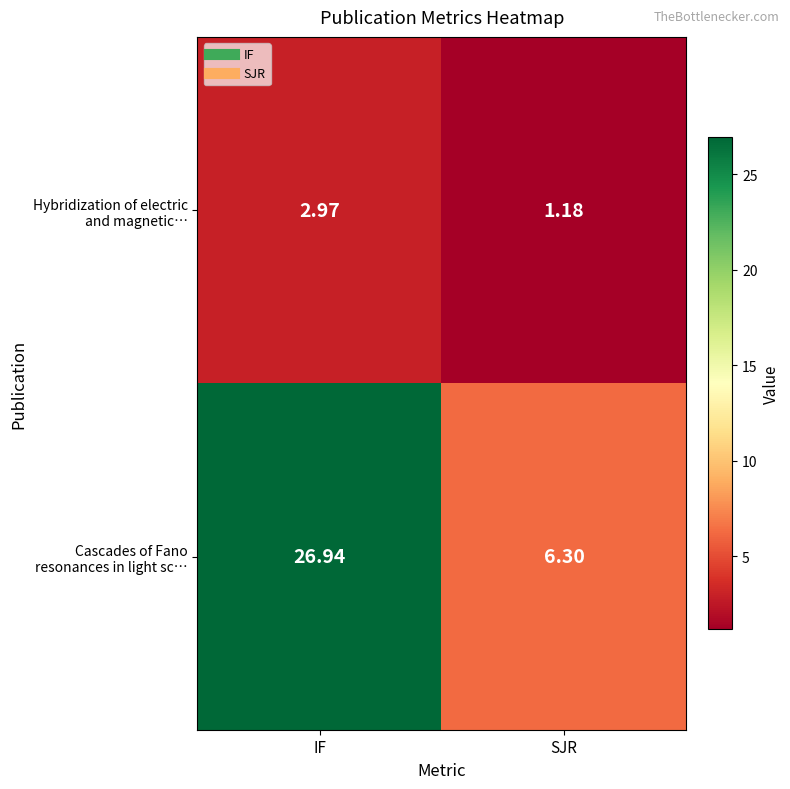

At which category does the chart reach its peak across all series?

IF